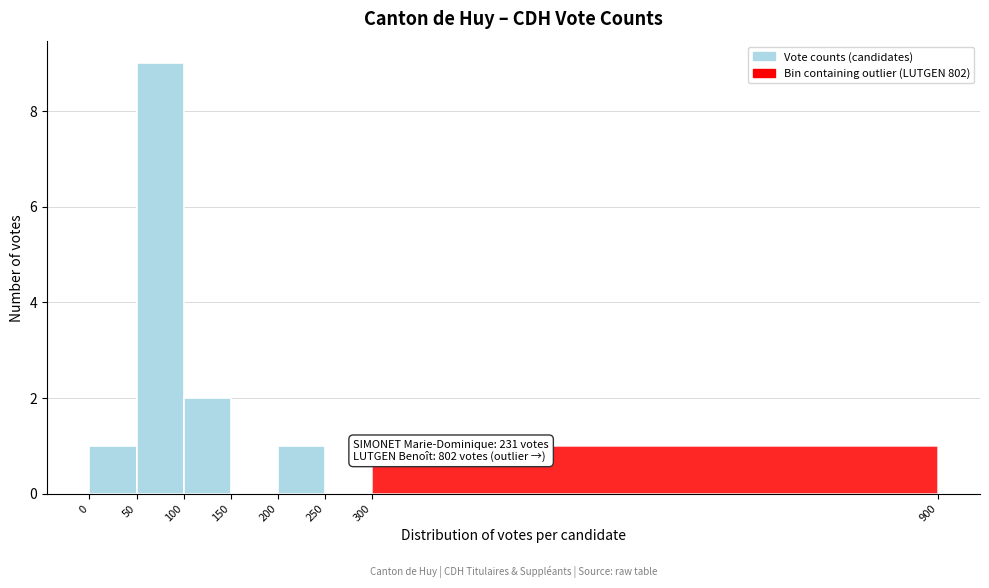

Which range on the x-axis has the tallest bar?

50 to 100